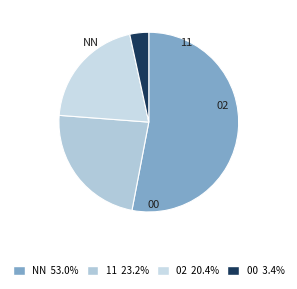

What percentage is the 11 slice, to the nearest percent?

23%